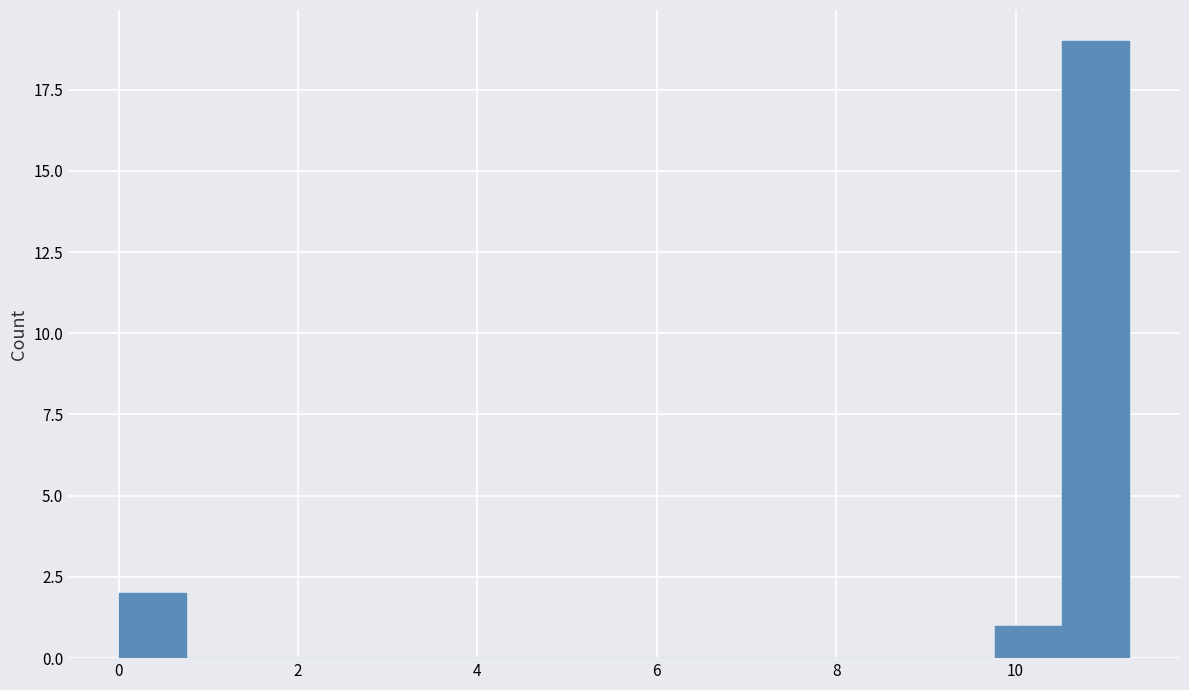

Around what value on the x-axis is the tallest bar? Give the approximate position of its centre, as read against the axis.

10.8